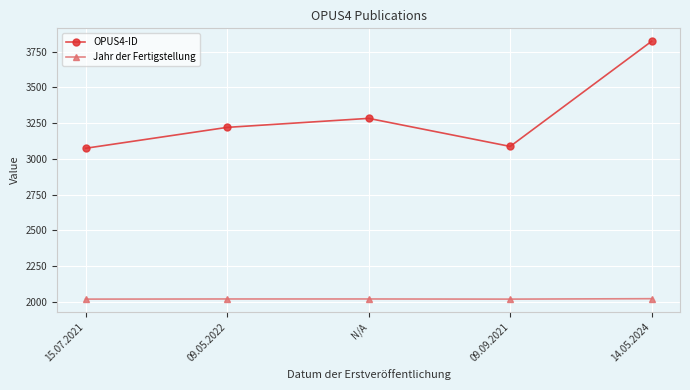

At which label is OPUS4-ID closest to 3448?

N/A